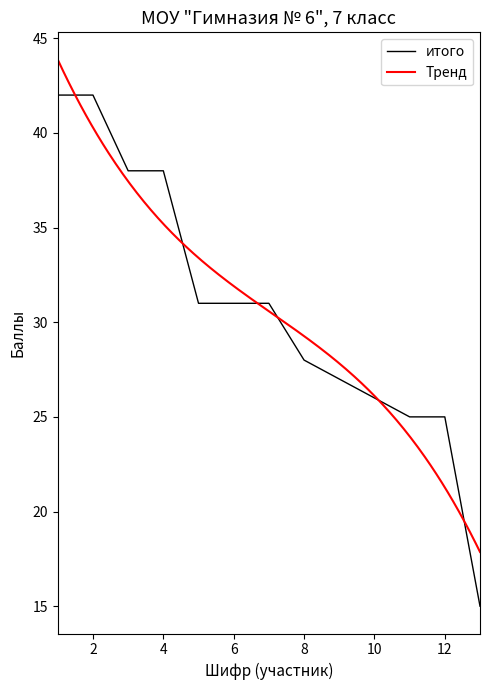

List the labels in order of value, smallest first.

13, 11, 12, 10, 9, 8, 5, 6, 7, 3, 4, 1, 2